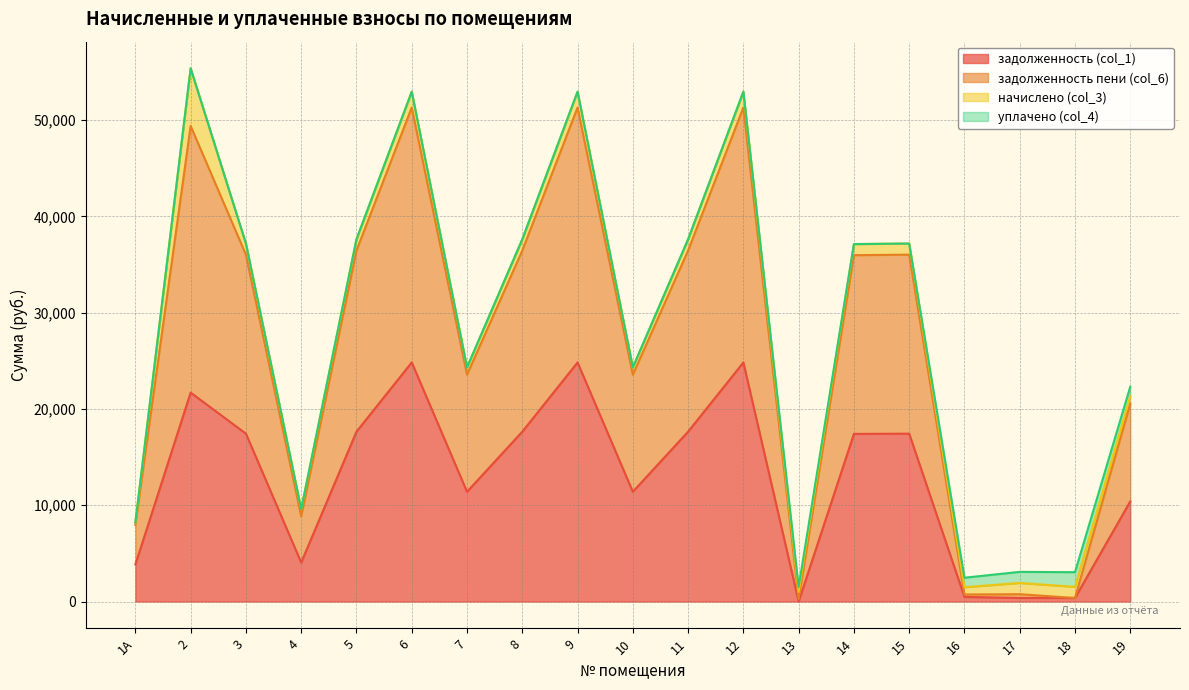

What is the sum of all задолженность (col_1) values?

243738.4